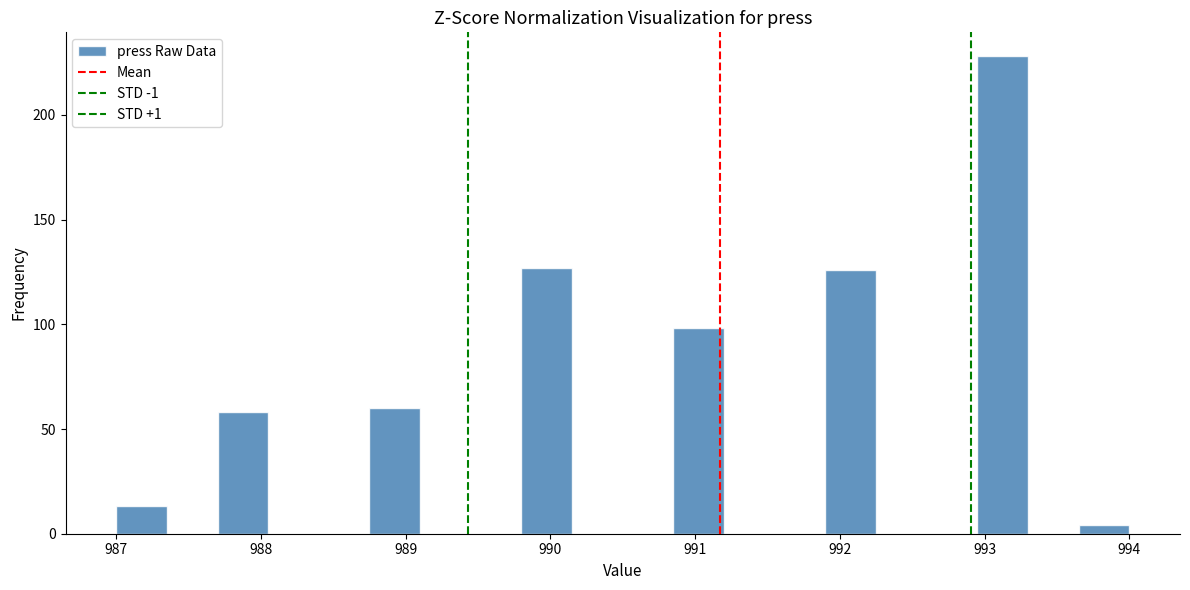

Around what value on the x-axis is the tallest bar? Give the approximate position of its centre, as read against the axis.

993.1